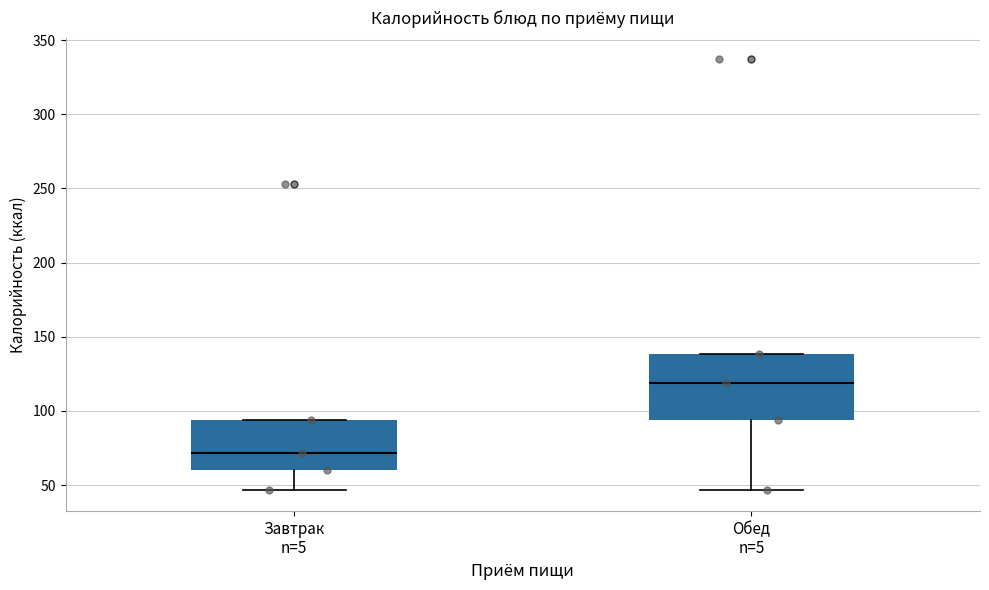

Reading left to right, read every box against the y-axis: the position of its median line, the range the box covers, and the ends of its whiskers. The values are not printed on the chart, so give them approximately, as read against the axis.

Завтрак n=5: median 70, box 60 to 95, whiskers 45 to 95
Обед n=5: median 120, box 95 to 140, whiskers 45 to 140